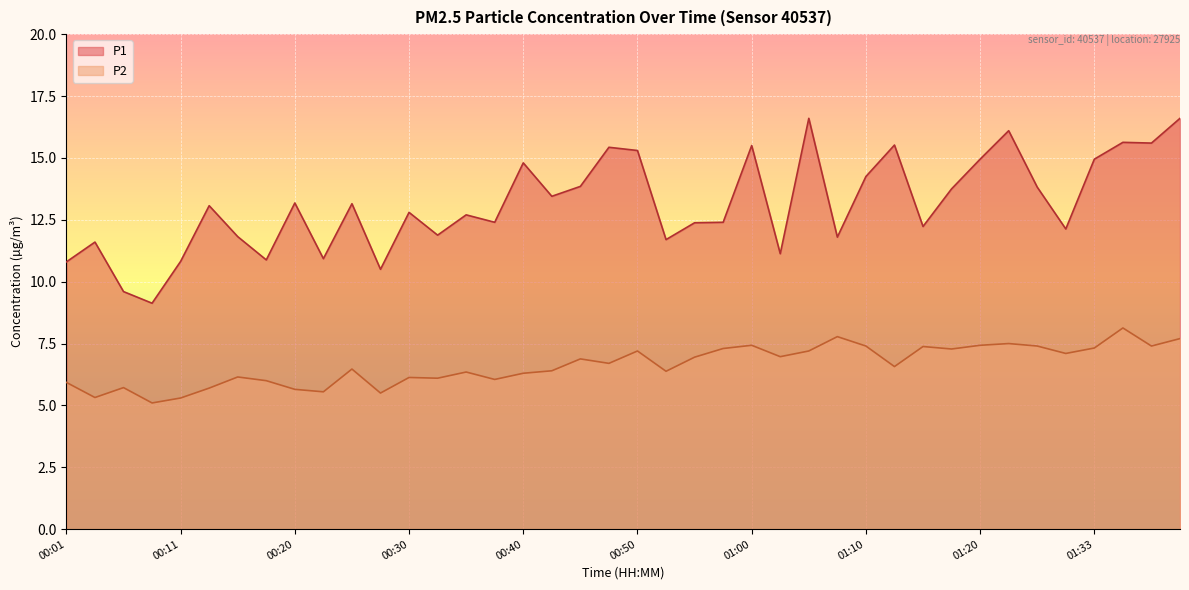

What is the spread (max minus min) of values at 00:47?

8.7